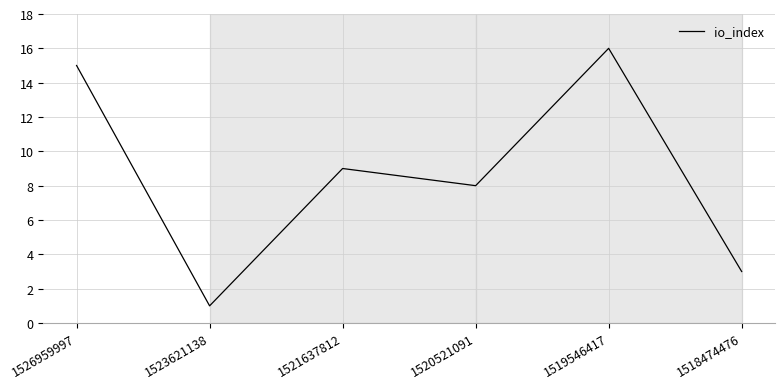

The chart shows a value of 9 at 1521637812. True or false?

True